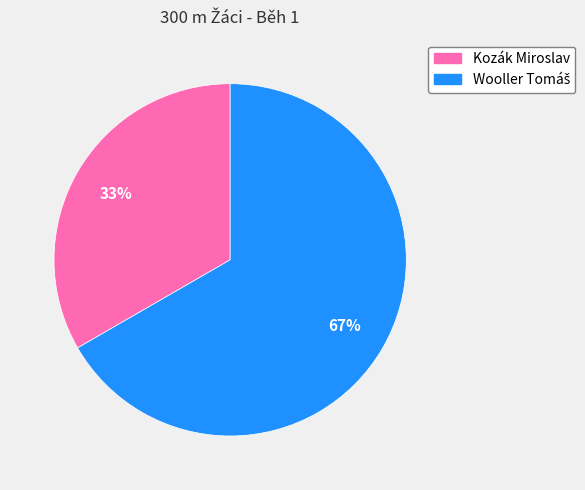

What percentage is the Kozák Miroslav slice, to the nearest percent?

33%